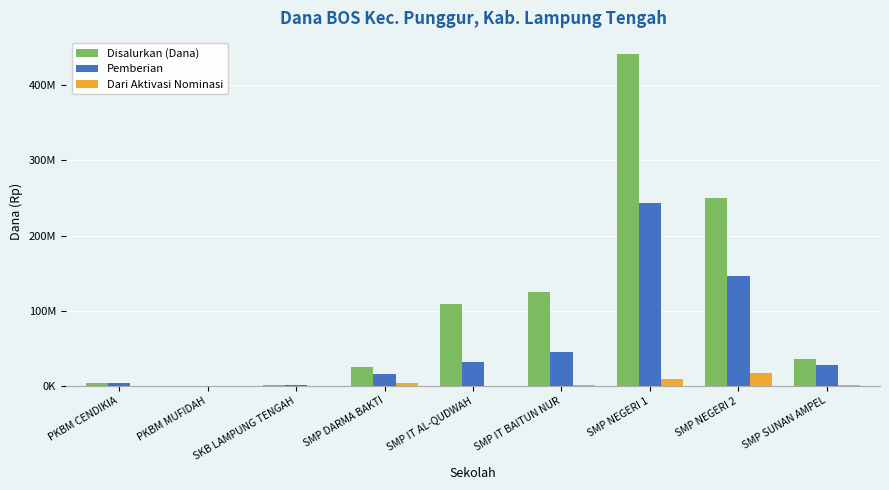

Are the bars horizontal?

No